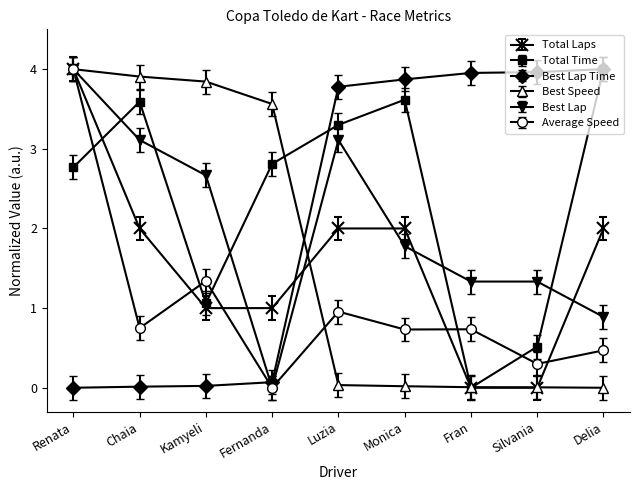

Where is the first local maximum for Total Time?

Chaia